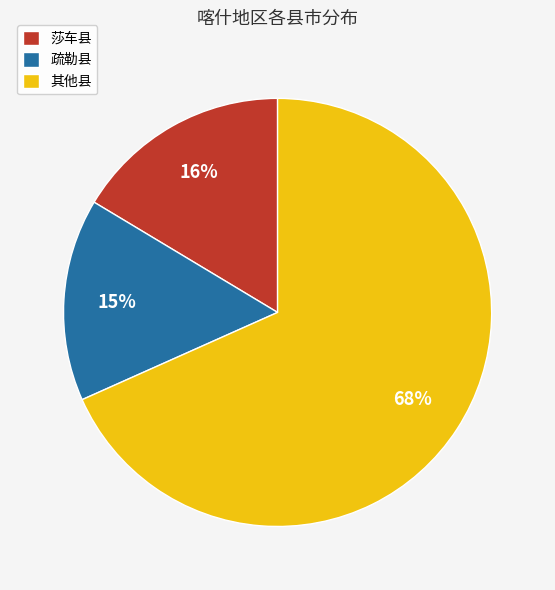

Is there any slice that represents more than half of the pie?

Yes